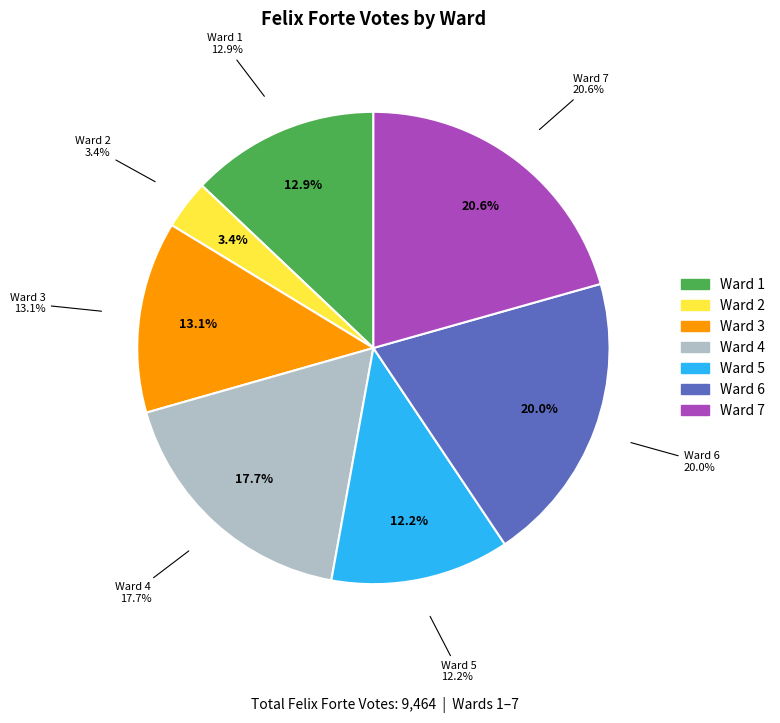

Do Ward 7 and Ward 6 together represent more than half of the pie?

No